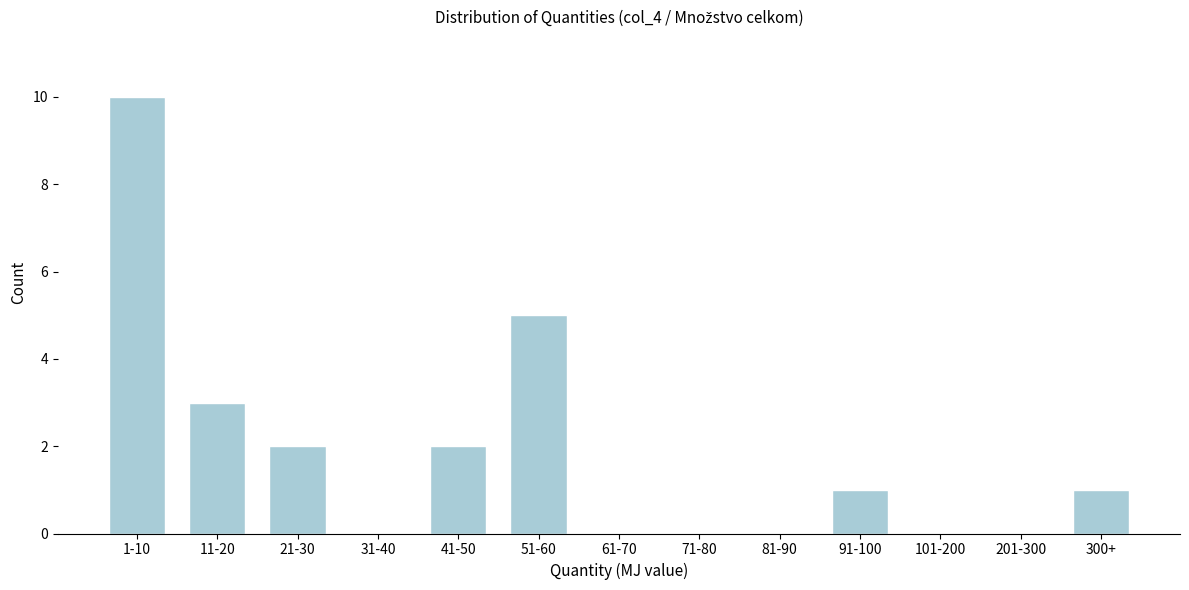

Reading left to right, transcribe all the data shown in this chart.

1-10=10	11-20=3	21-30=2	31-40=0	41-50=2	51-60=5	61-70=0	71-80=0	81-90=0	91-100=1	101-200=0	201-300=0	300+=1